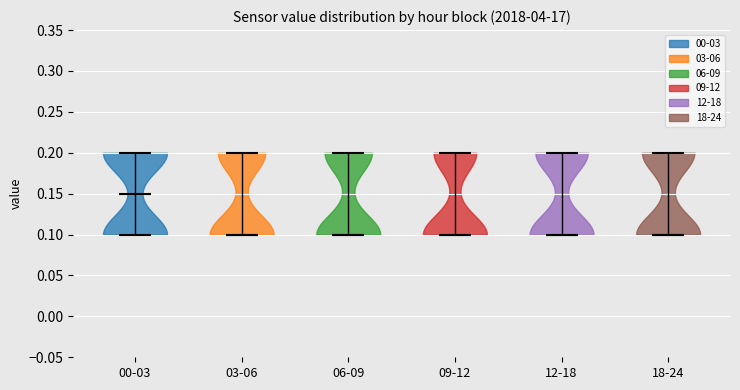

Reading left to right, read every violin against the y-axis: where its median line is, and the lowest and highest points it reaches. The values are not printed on the chart, so give them approximately, as read against the axis.

00-03: median line 0.15, lowest point 0.10, highest point 0.20
03-06: median line 0.10, lowest point 0.10, highest point 0.20
06-09: median line 0.10, lowest point 0.10, highest point 0.20
09-12: median line 0.10, lowest point 0.10, highest point 0.20
12-18: median line 0.10, lowest point 0.10, highest point 0.20
18-24: median line 0.10, lowest point 0.10, highest point 0.20